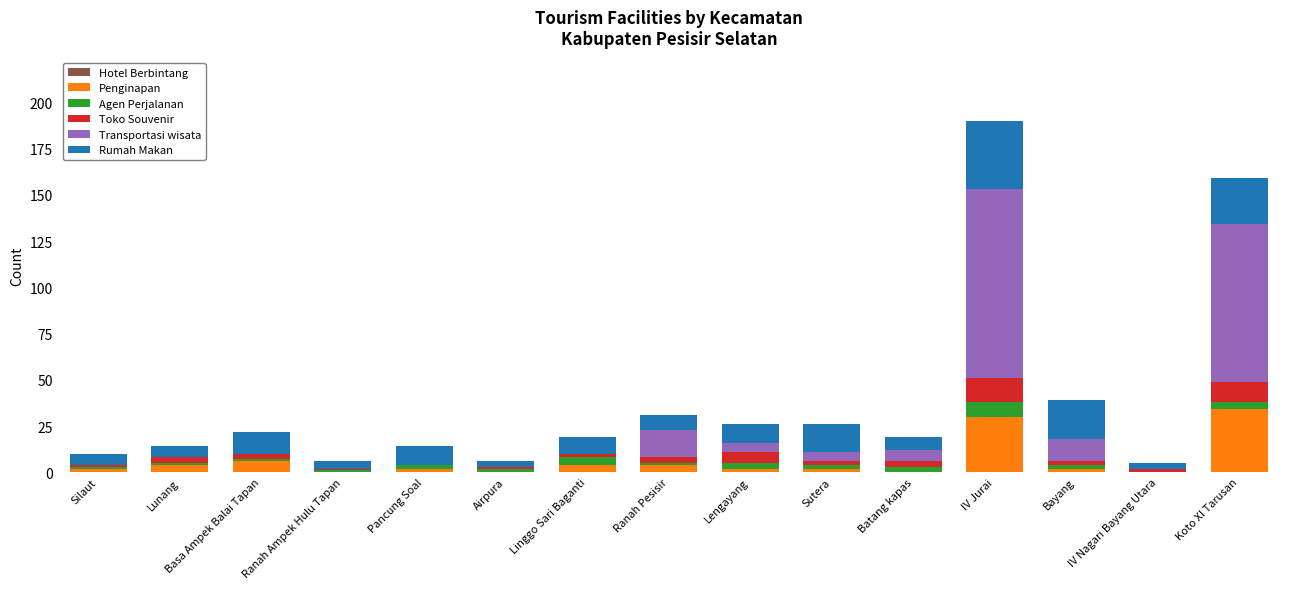

What is the total value across all series at IV Jurai?

190